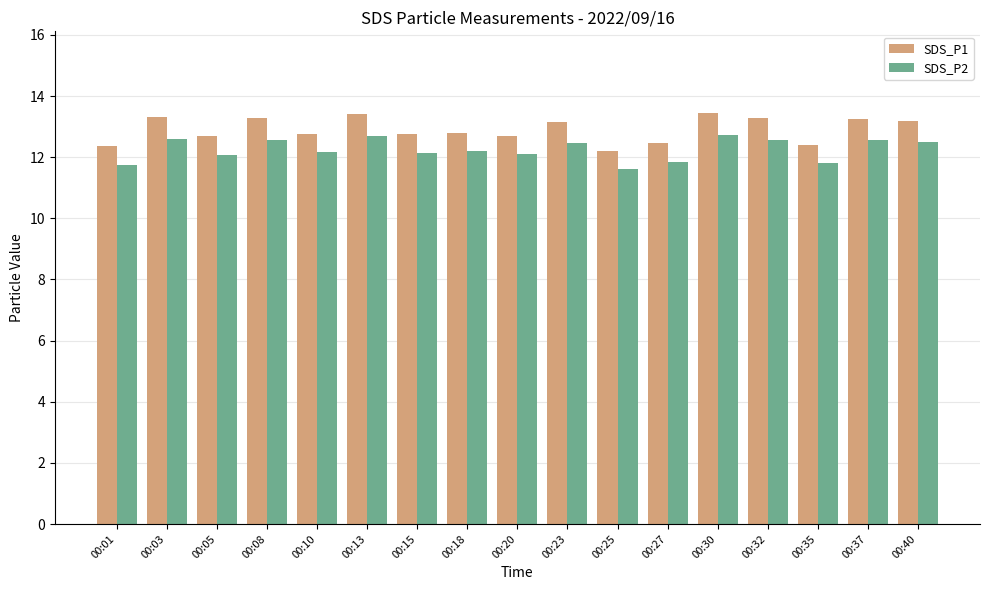

What is the smallest value displayed?

11.6